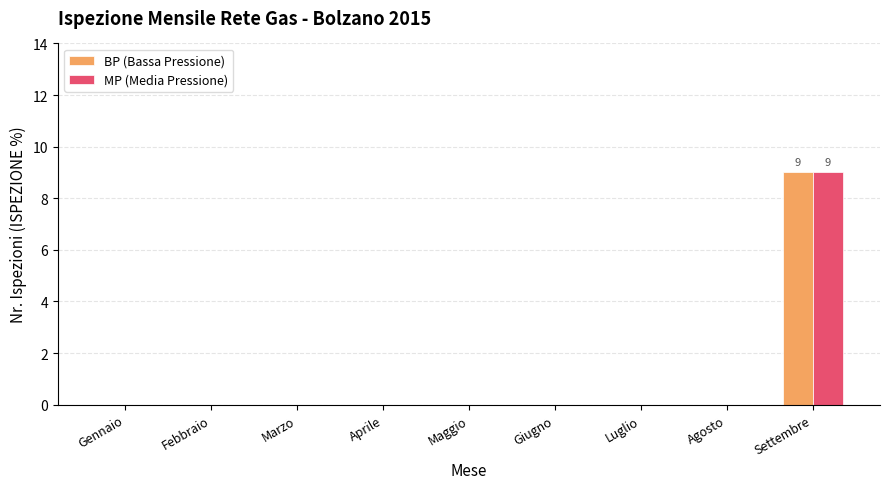

What is the maximum value for BP (Bassa Pressione)?

9